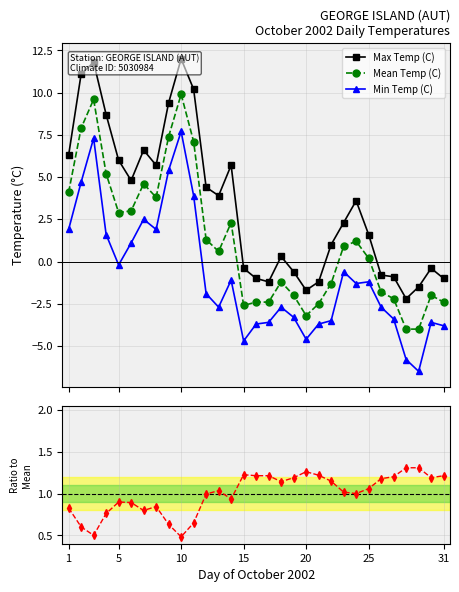

What is the highest value of the Min Temp (C) series?

7.7